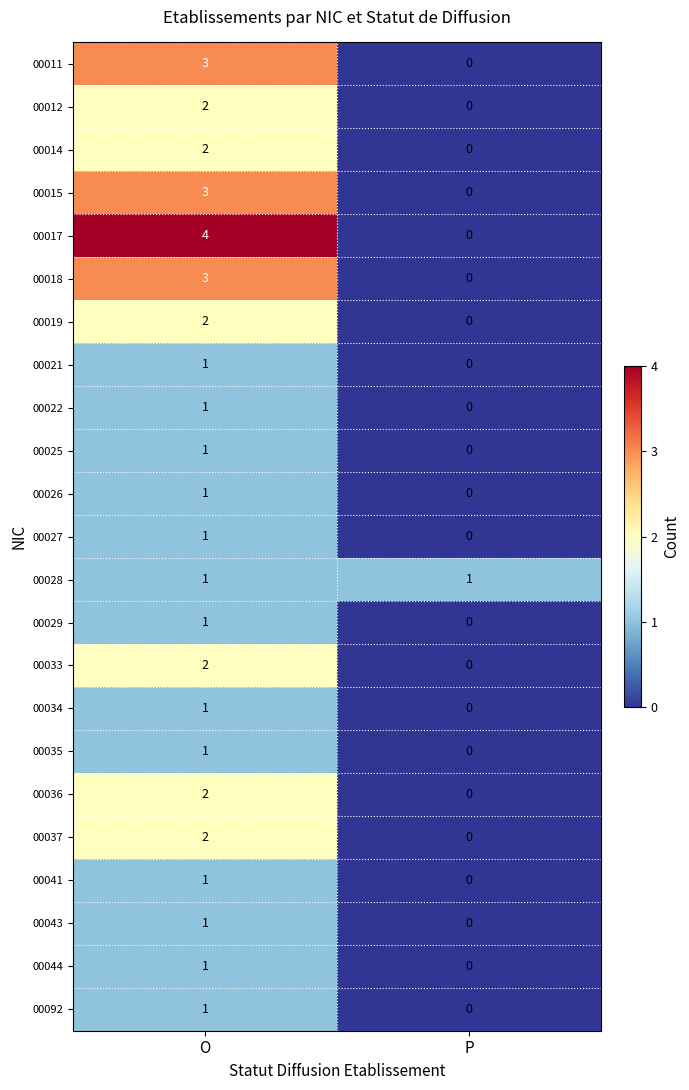

Rank the categories by 00014 value from lowest to highest.

P, O